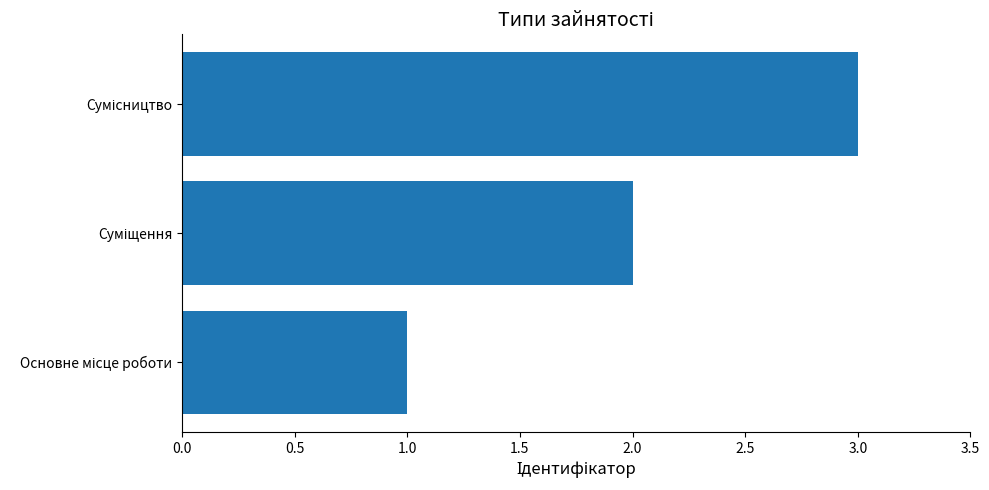

What is the maximum value shown in the chart?

3